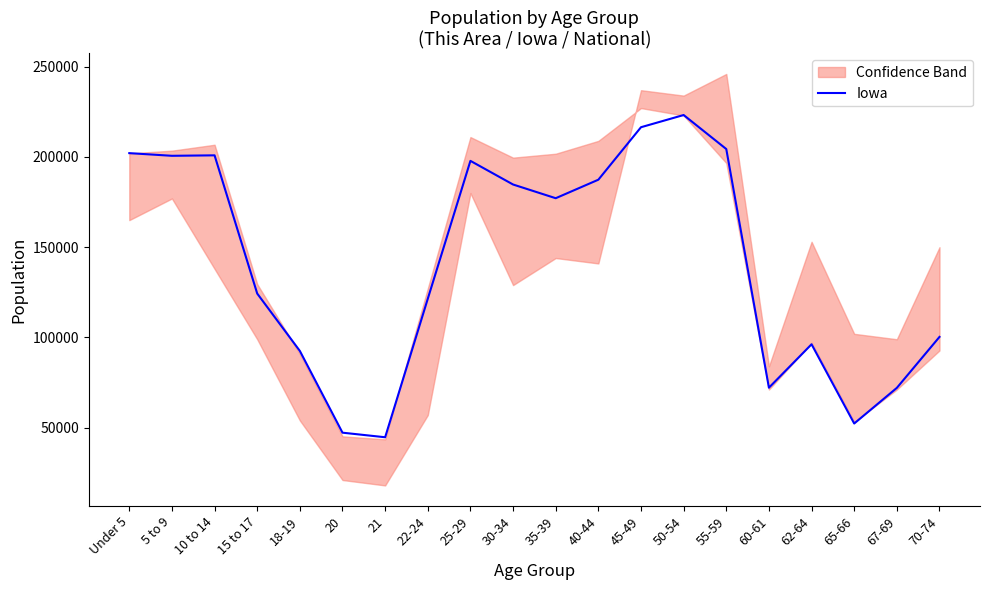

What position from the right is 20?

15